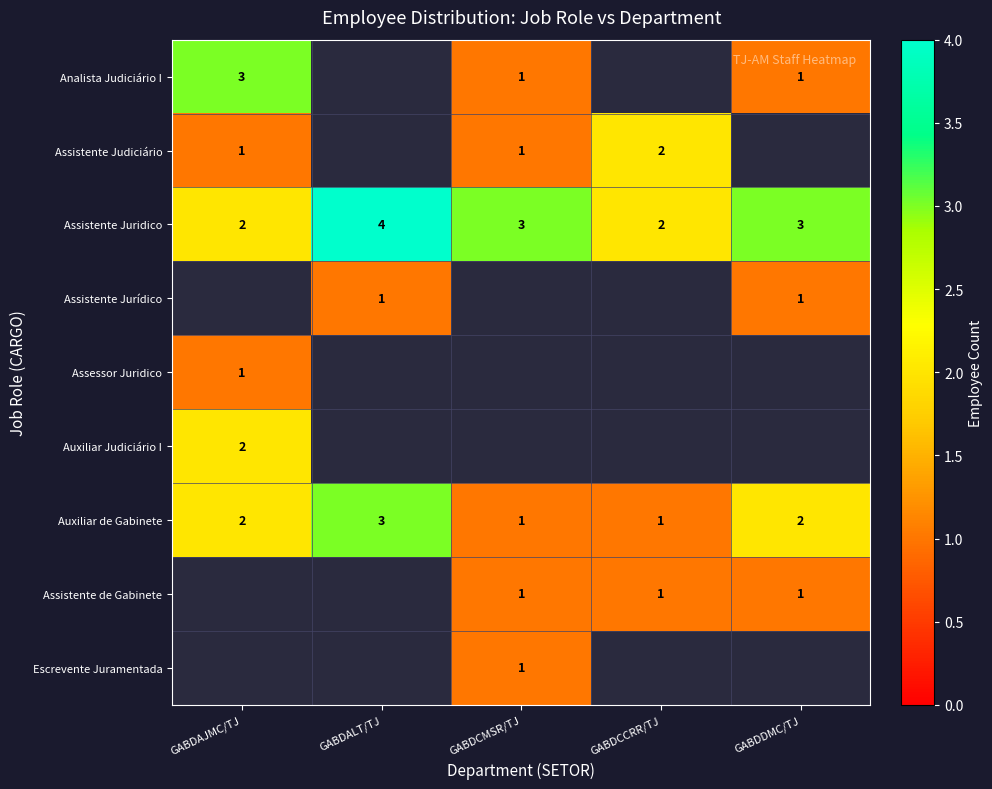

The Auxiliar de Gabinete series shows 1 at GABDCMSR/TJ. True or false?

True